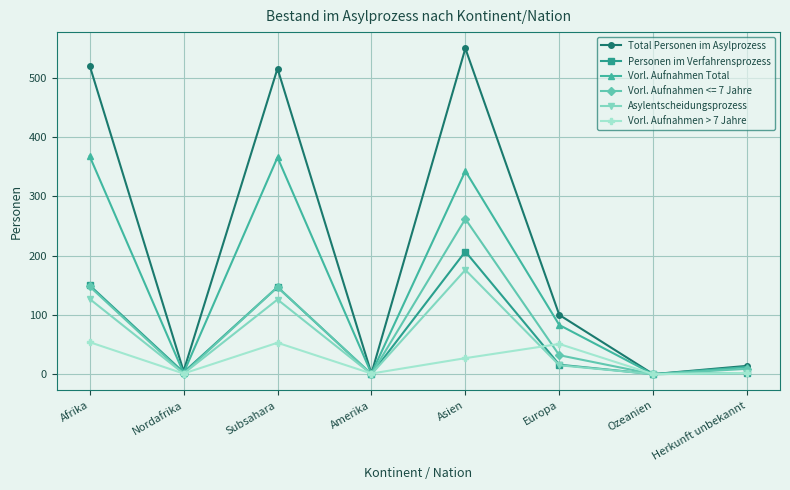

How many lines are shown in the chart?

6